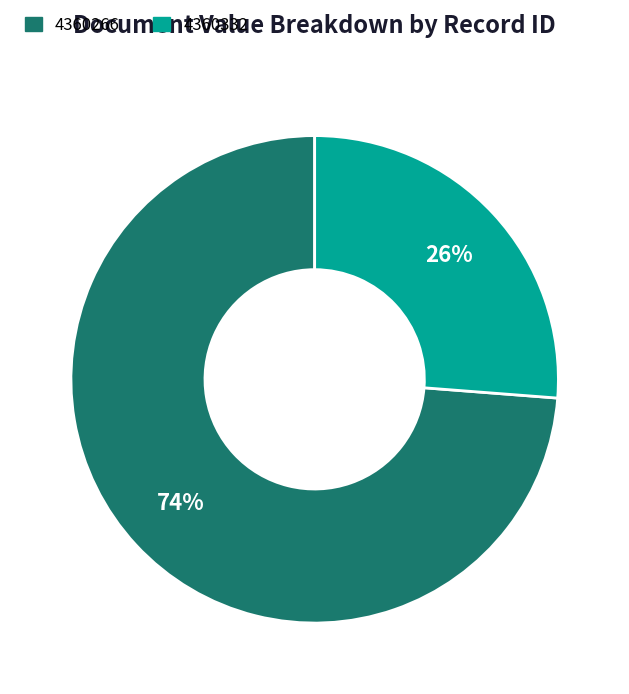

How many slices are in this pie chart?

2